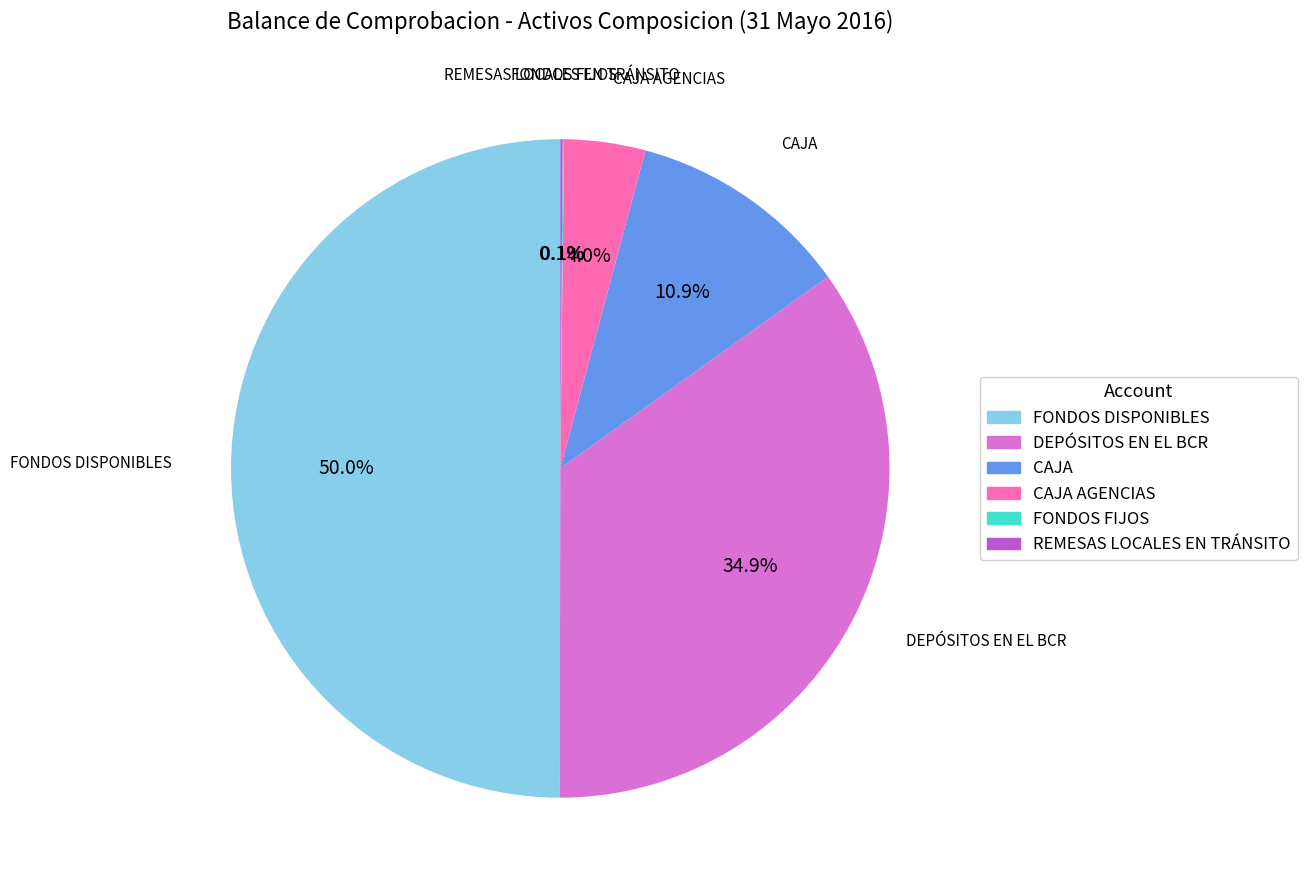

Does any single category account for the majority?

No